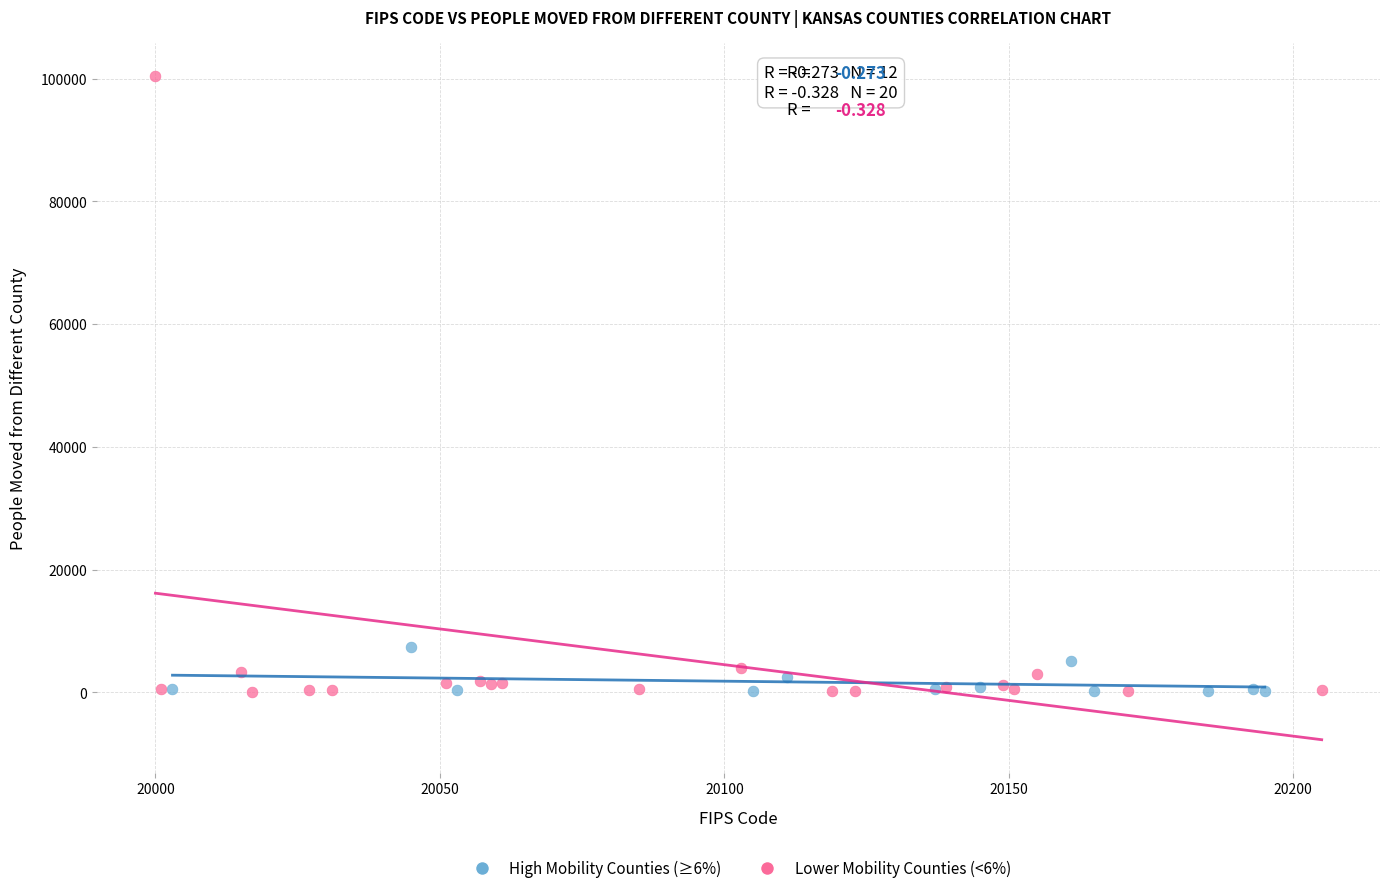

Which series contains the highest Y value?

Lower Mobility Counties (<6%)